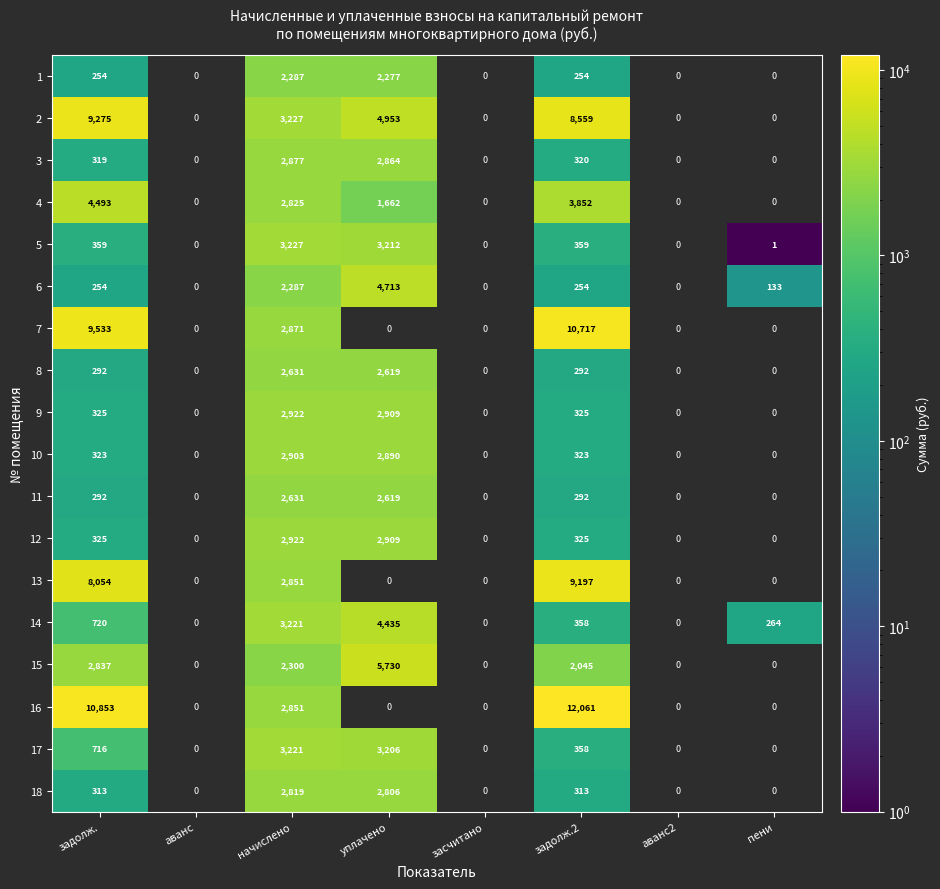

Which label corresponds to the largest value in the chart?

задолж.2